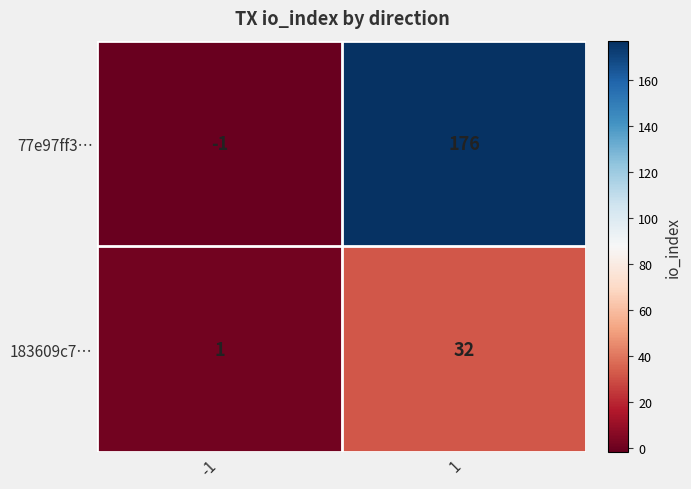

The value of 183609c7… at 1 is 22. True or false?

False